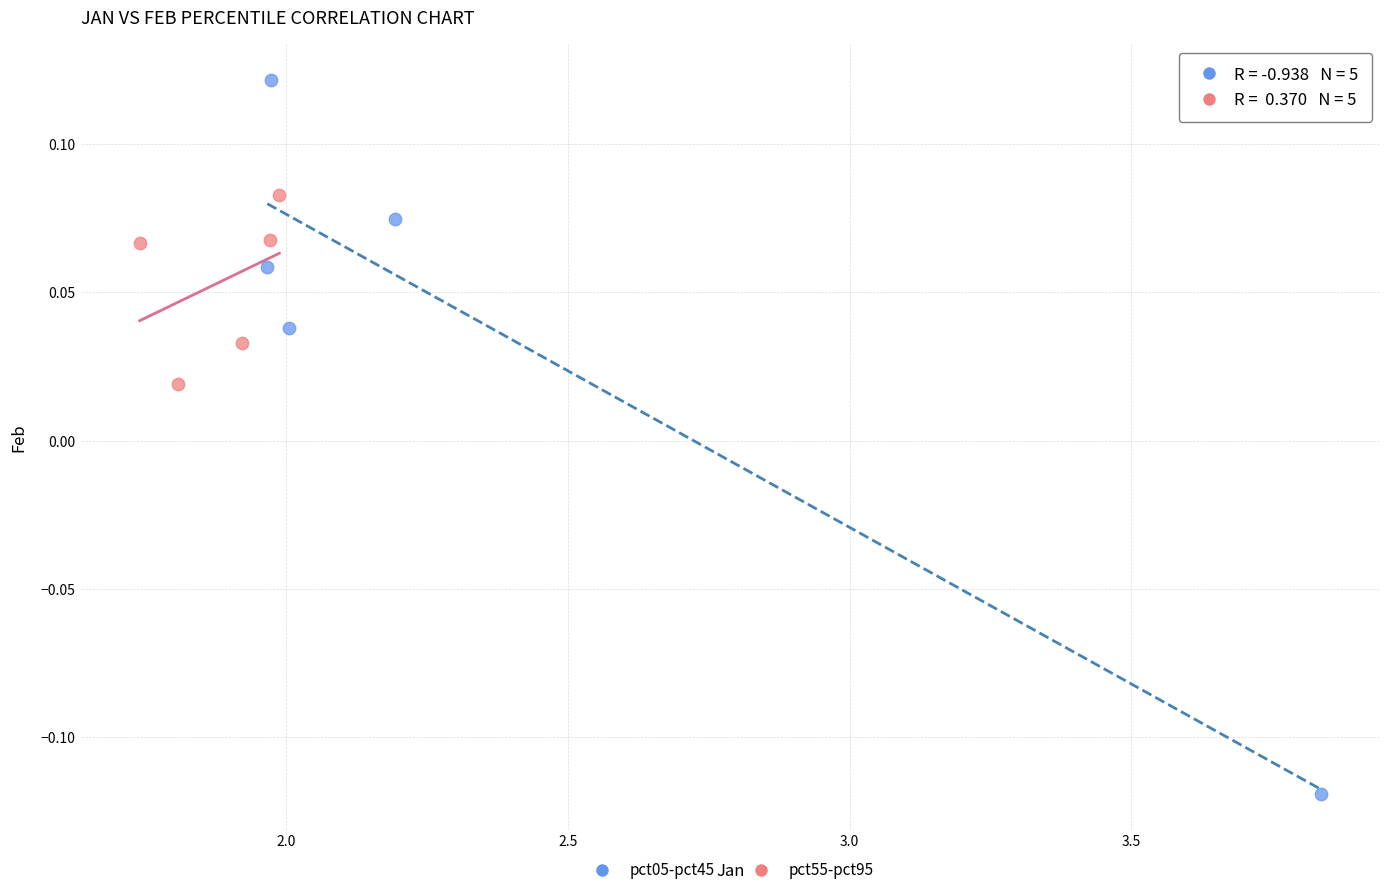

Which series contains the highest Y value?

pct05-pct45